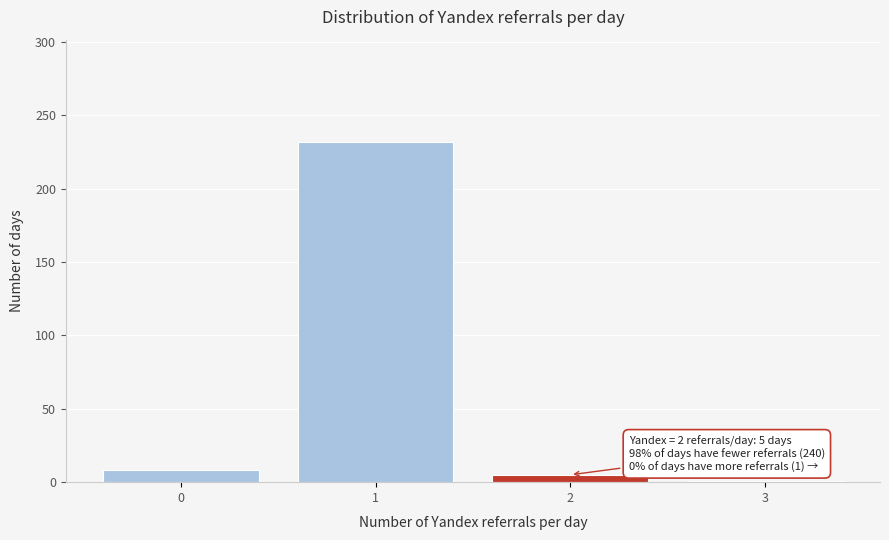

Reading left to right, list all the values displayed in this chart.

0=8	1=232	2=5	3=1